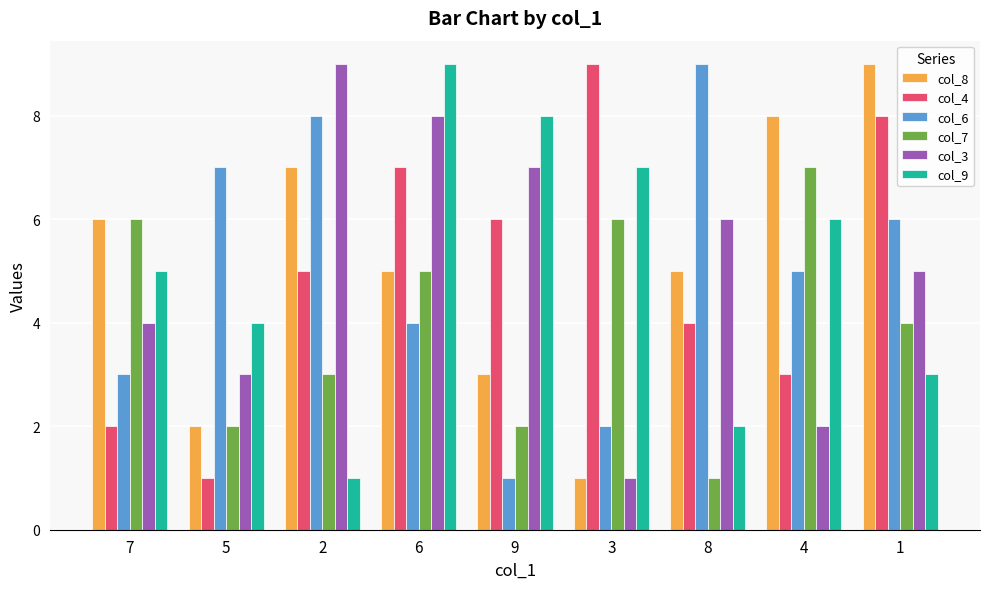

What position from the right is 6?

6